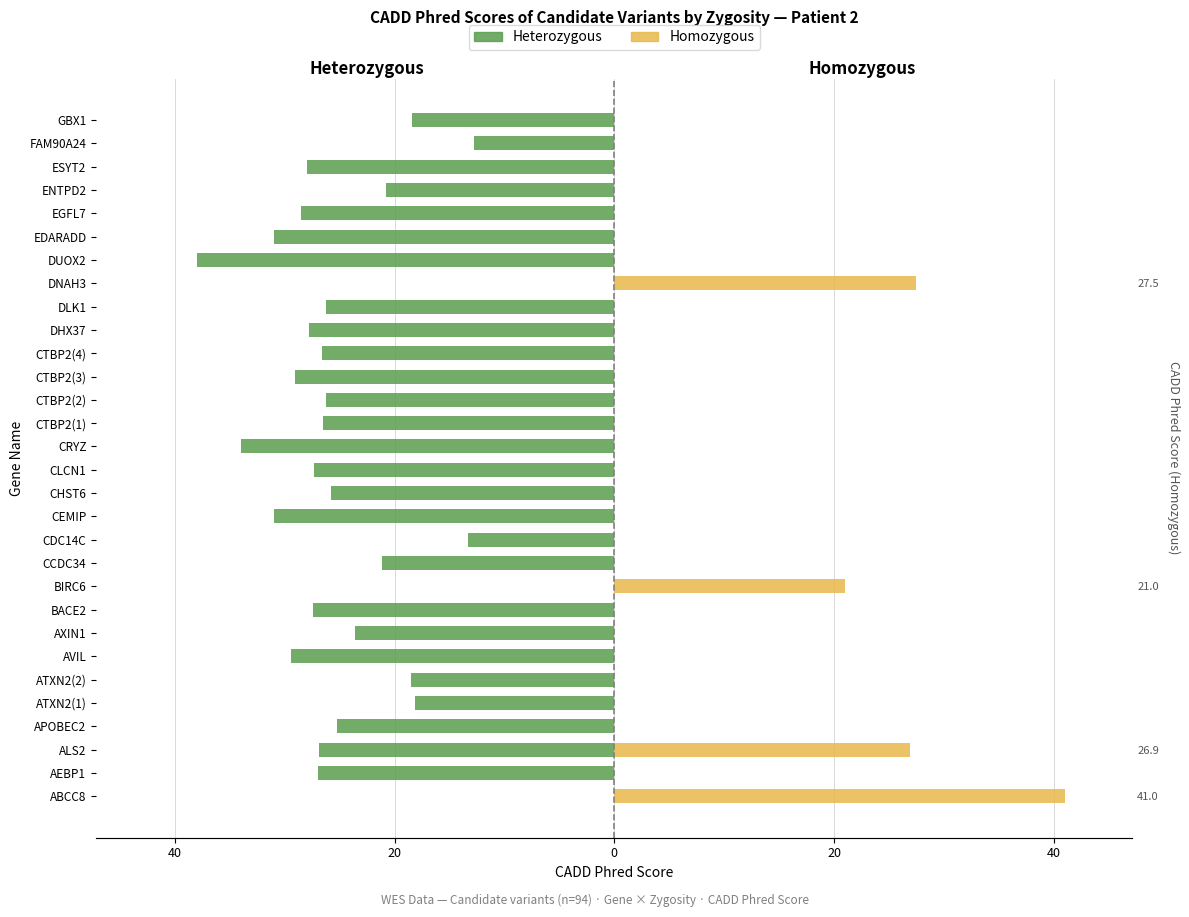

What is the sum of the Heterozygous values at CLCN1 and CHST6?

-53.1